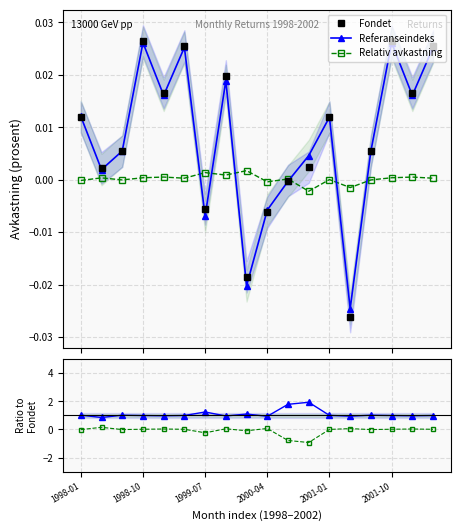

At how many categories does at least one series exceed 1?

7